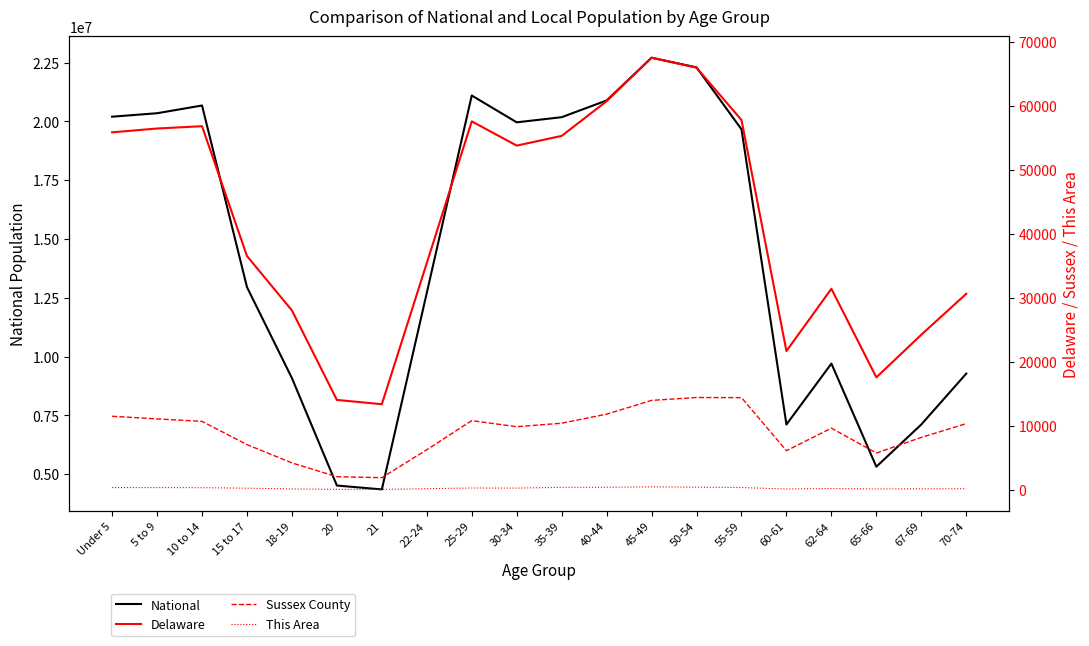

How many interior local valleys does the Delaware series have?

4